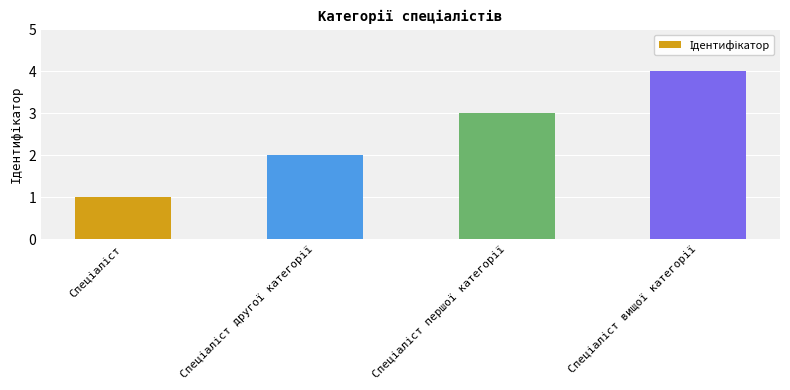

What is the sum of all values?

10